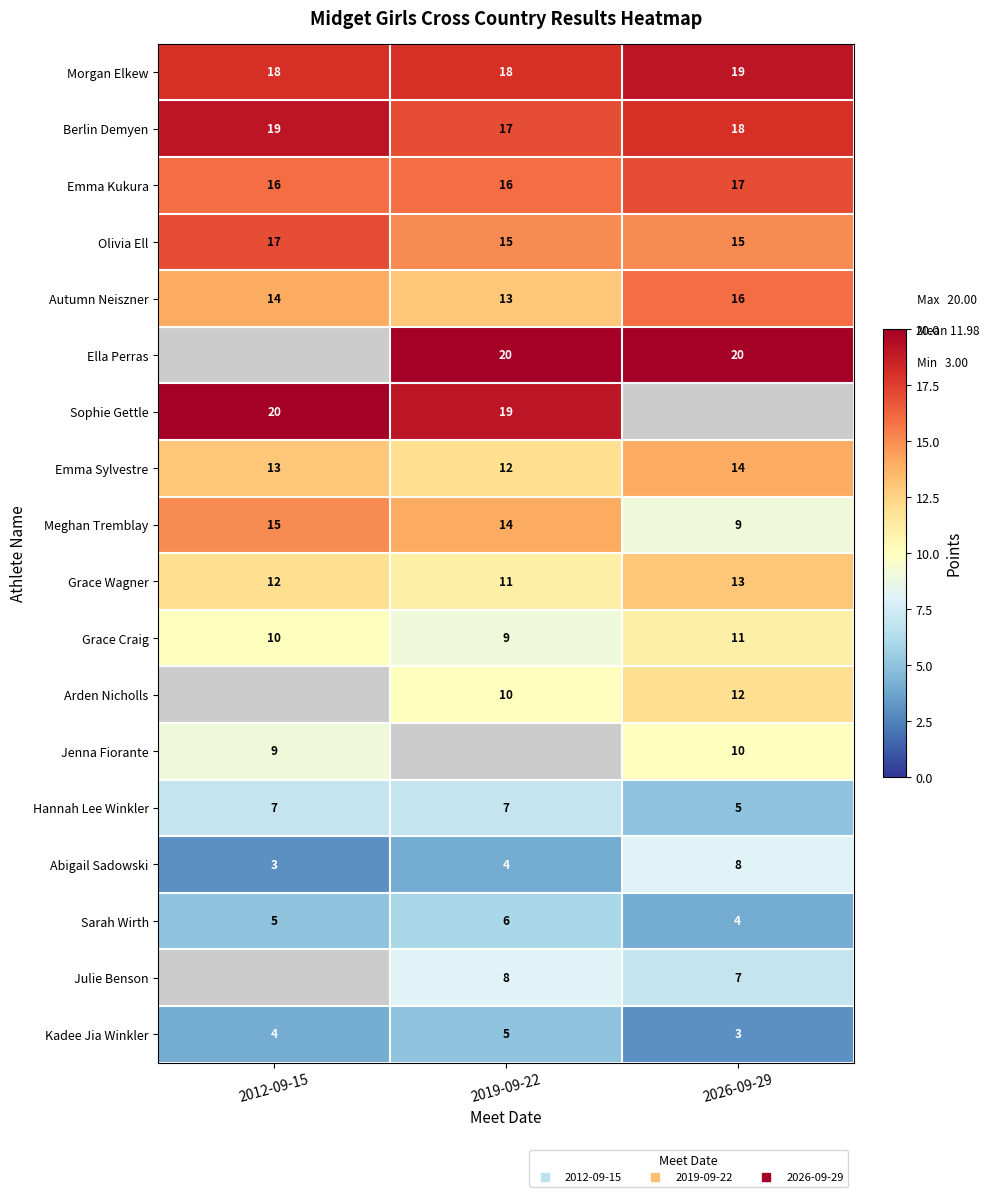

What is the approximate value of Berlin Demyen at 2026-09-29?

18.0